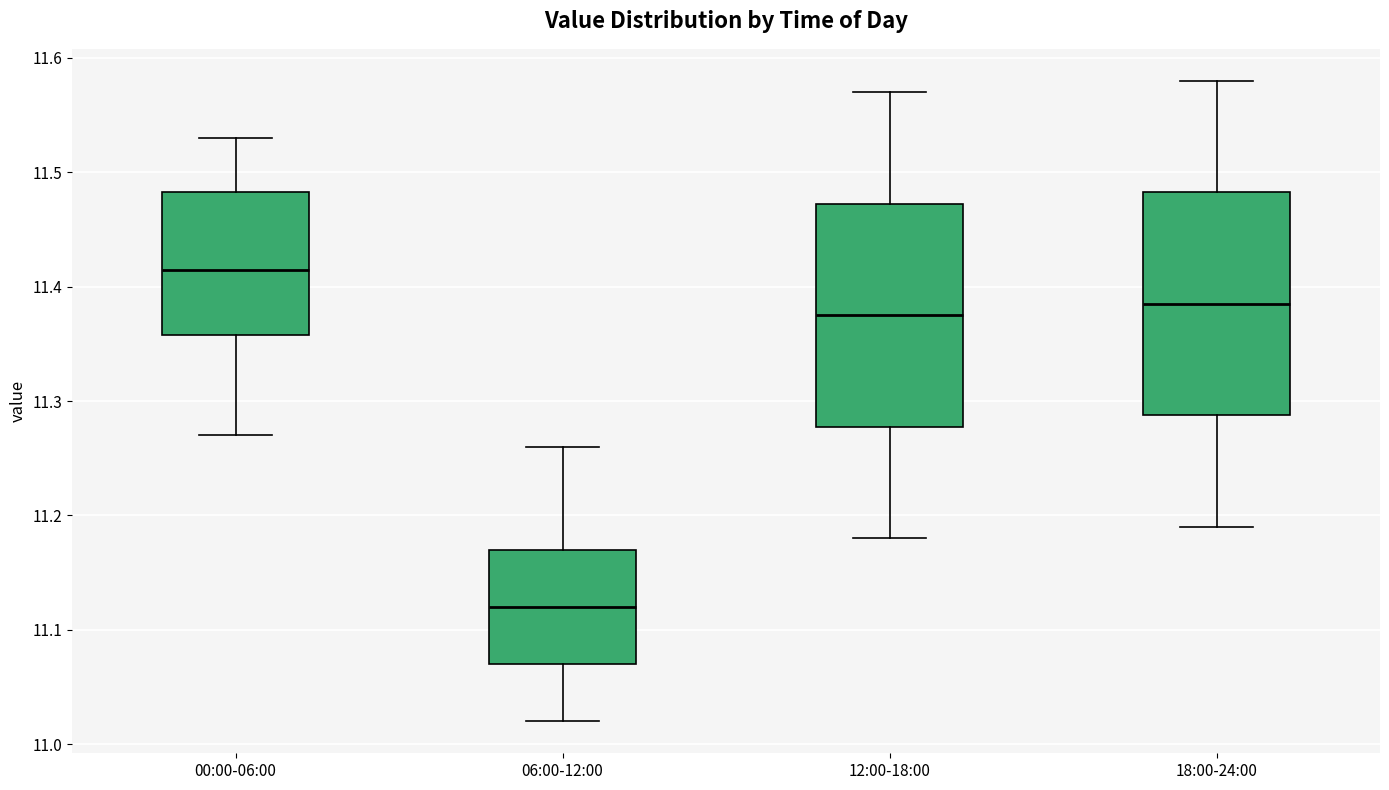

Reading left to right, transcribe this box plot: for each box, give where its median line is, the range the box spans, and where its two whiskers end, as read against the y-axis. The values are not printed on the chart, so give them approximately, as read against the axis.

00:00-06:00: median 11.42, box 11.36 to 11.48, whiskers 11.27 to 11.53
06:00-12:00: median 11.12, box 11.07 to 11.17, whiskers 11.02 to 11.26
12:00-18:00: median 11.38, box 11.28 to 11.47, whiskers 11.18 to 11.57
18:00-24:00: median 11.39, box 11.29 to 11.48, whiskers 11.19 to 11.58